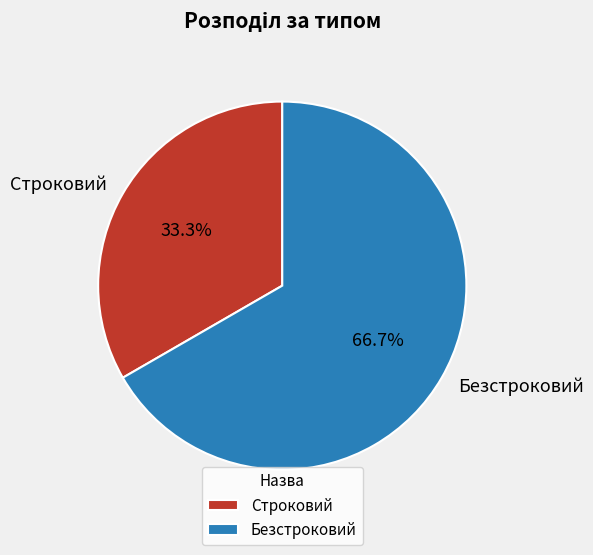

To the nearest percent, what is the difference between the Строковий and Безстроковий slice percentages?

33%